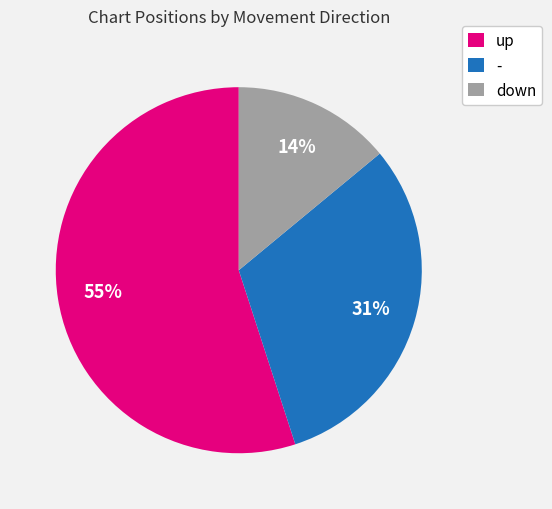

Which has a higher value, down or up?

up